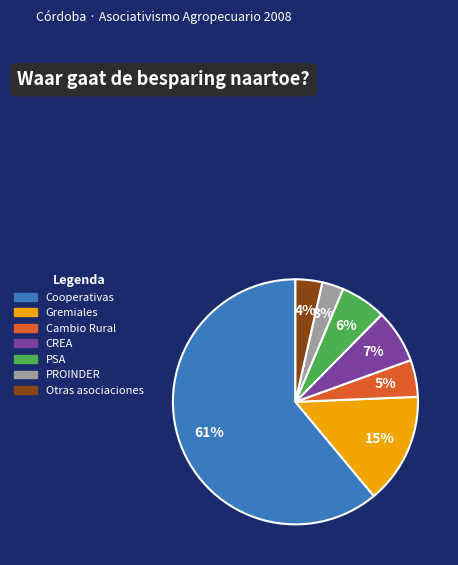

Which has a higher value, PSA or Cooperativas?

Cooperativas